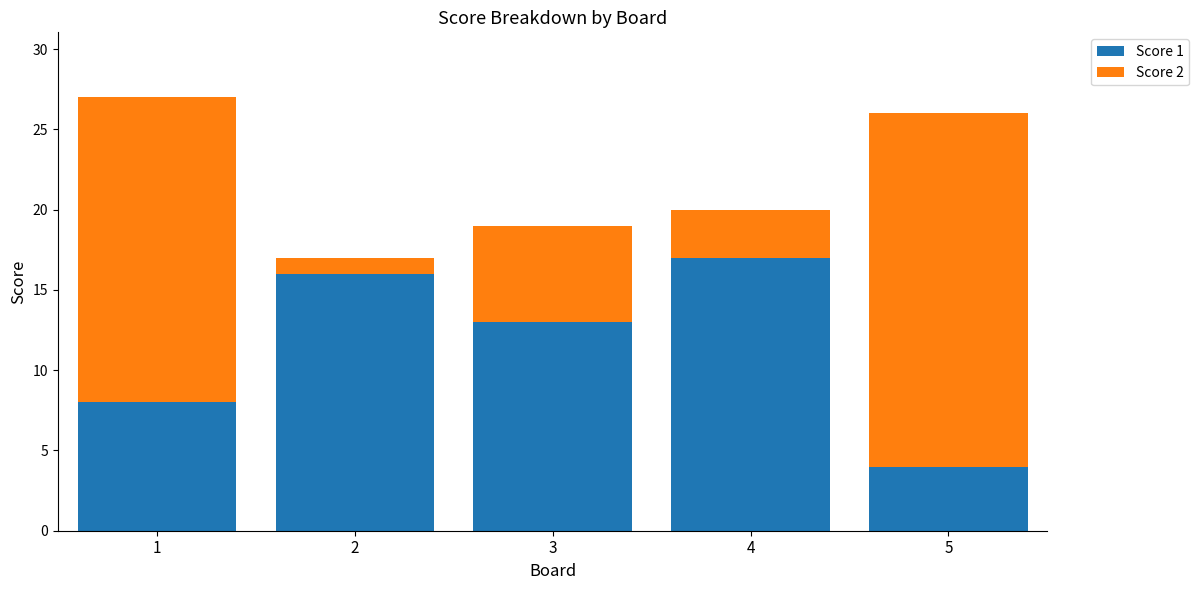

The Score 1 series shows 8 at 1. True or false?

True